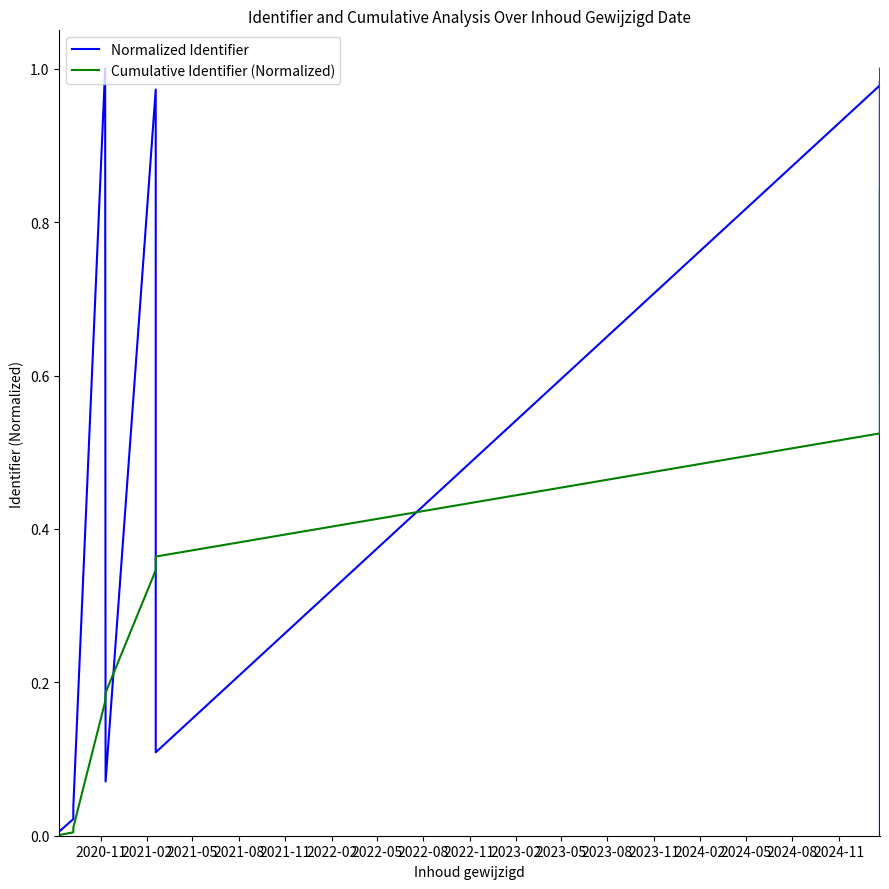

In Normalized Identifier, how many points are higher than both neighbors (excluding endpoints)?

3